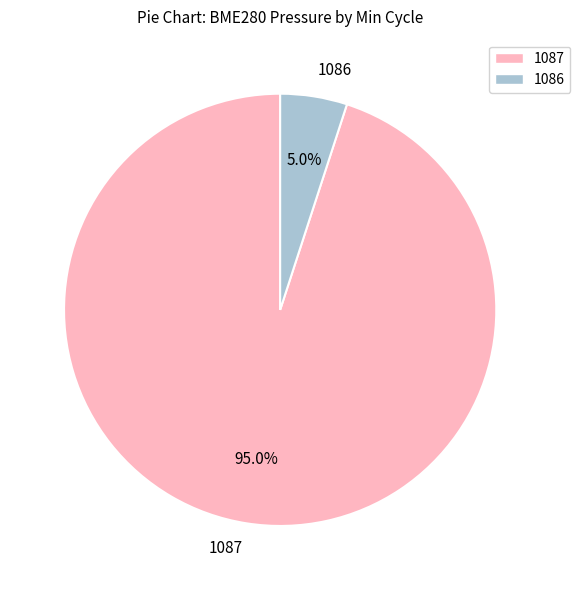

How many slices are in this pie chart?

2